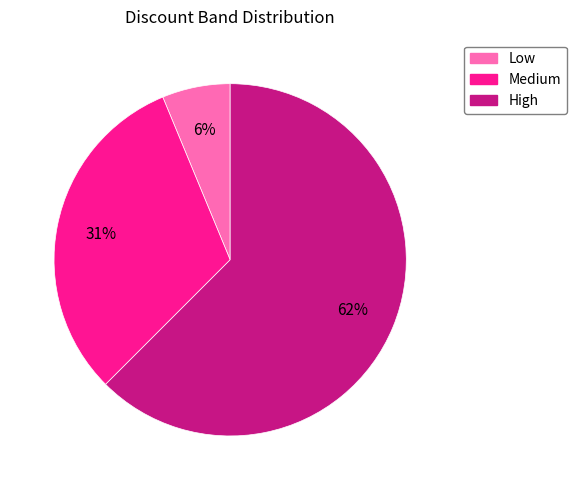

Combined, do High and Low account for over 50%?

Yes